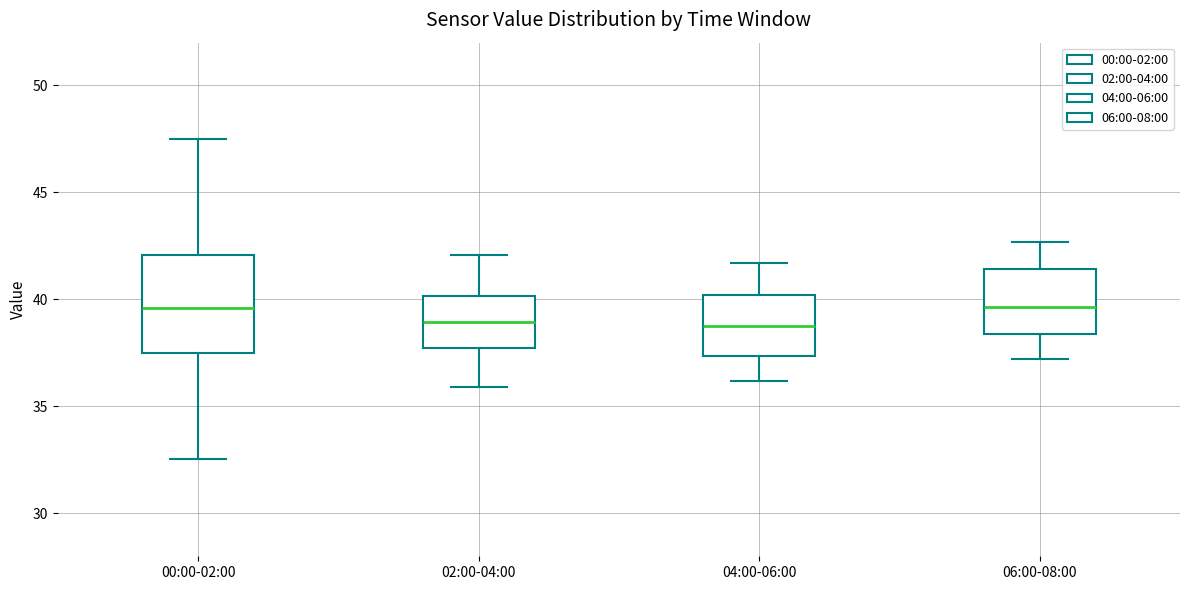

Reading left to right, read every box against the y-axis: the position of its median line, the range the box covers, and the ends of its whiskers. The values are not printed on the chart, so give them approximately, as read against the axis.

00:00-02:00: median 39.5, box 37.5 to 42.0, whiskers 32.5 to 47.5
02:00-04:00: median 39.0, box 38.0 to 40.0, whiskers 36.0 to 42.0
04:00-06:00: median 39.0, box 37.5 to 40.0, whiskers 36.0 to 41.5
06:00-08:00: median 39.5, box 38.5 to 41.5, whiskers 37.0 to 42.5